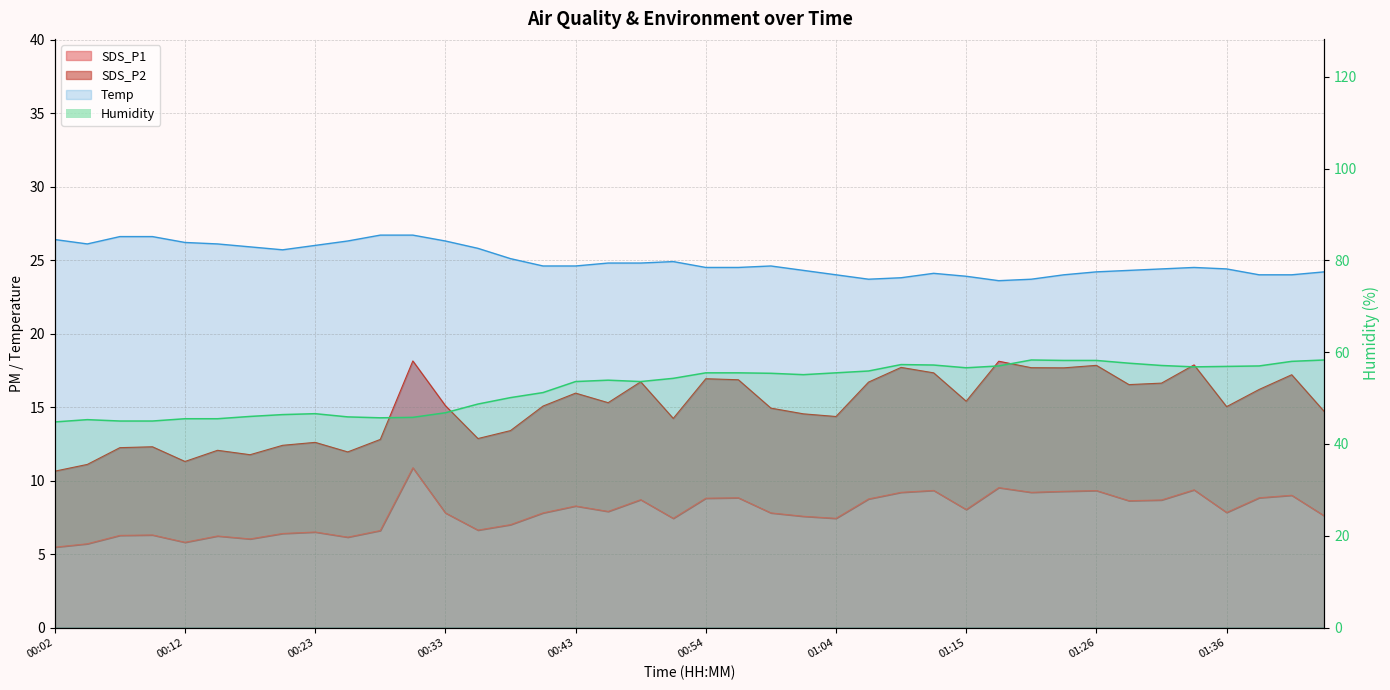

Which has a higher value, 01:02 or 00:59?

00:59